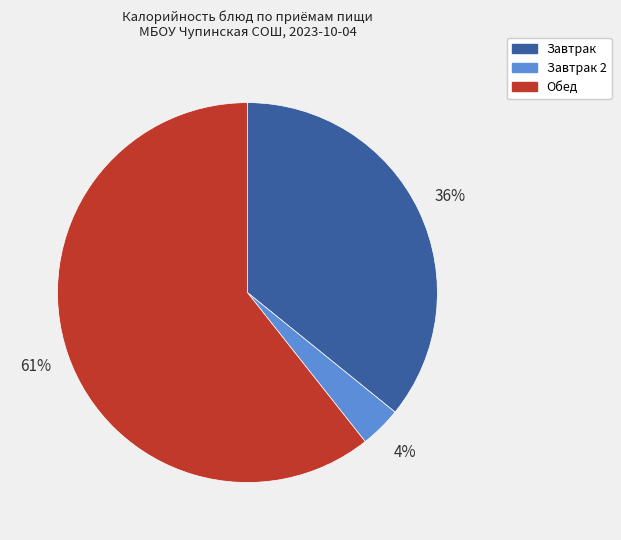

Is the sum of Обед and Завтрак greater than half?

Yes